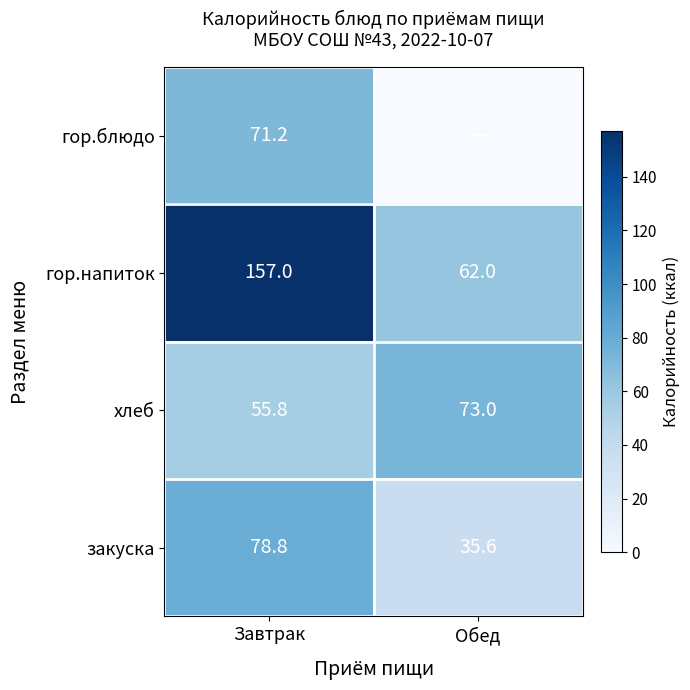

At Завтрак, list the series in order from smallest to largest.

хлеб, гор.блюдо, закуска, гор.напиток